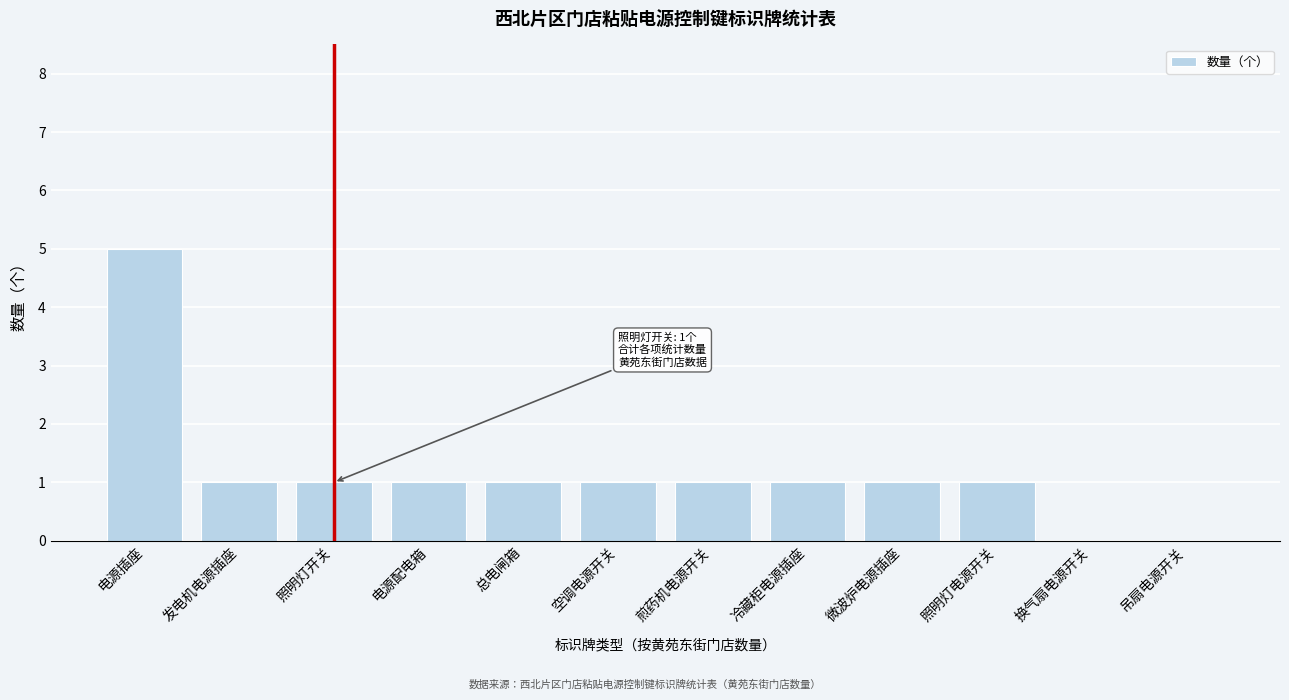

Reading left to right, extract all data points from this chart.

电源插座=5	发电机电源插座=1	照明灯开关=1	电源配电箱=1	总电闸箱=1	空调电源开关=1	煎药机电源开关=1	冷藏柜电源插座=1	微波炉电源插座=1	照明灯电源开关=1	换气扇电源开关=0	吊扇电源开关=0